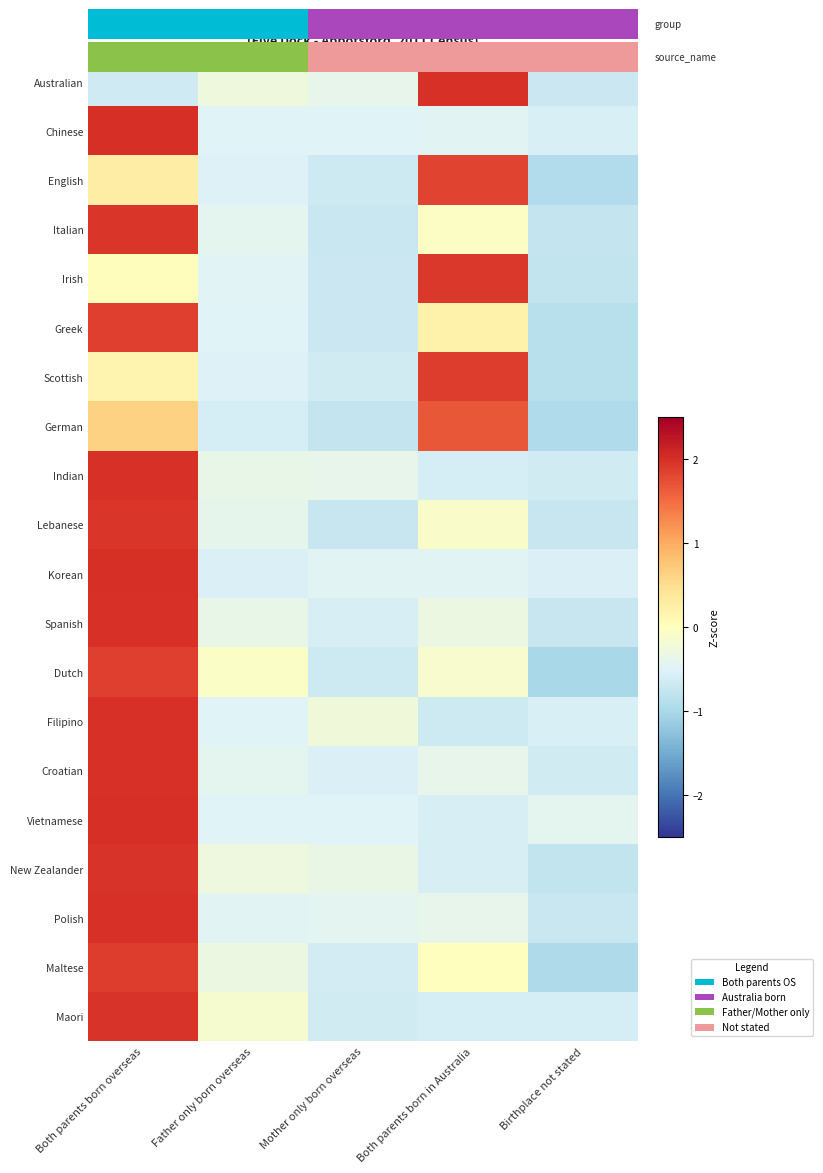

At which label does Maltese reach its minimum?

Birthplace not stated